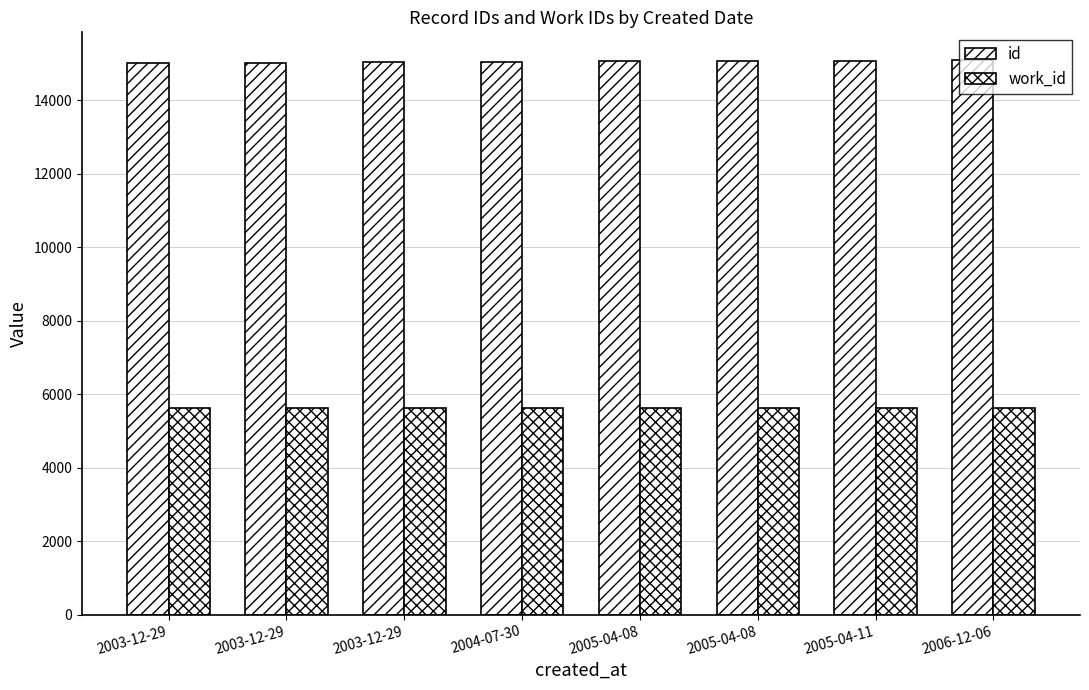

What is the value of the id bar at the 5th from the left?

15059